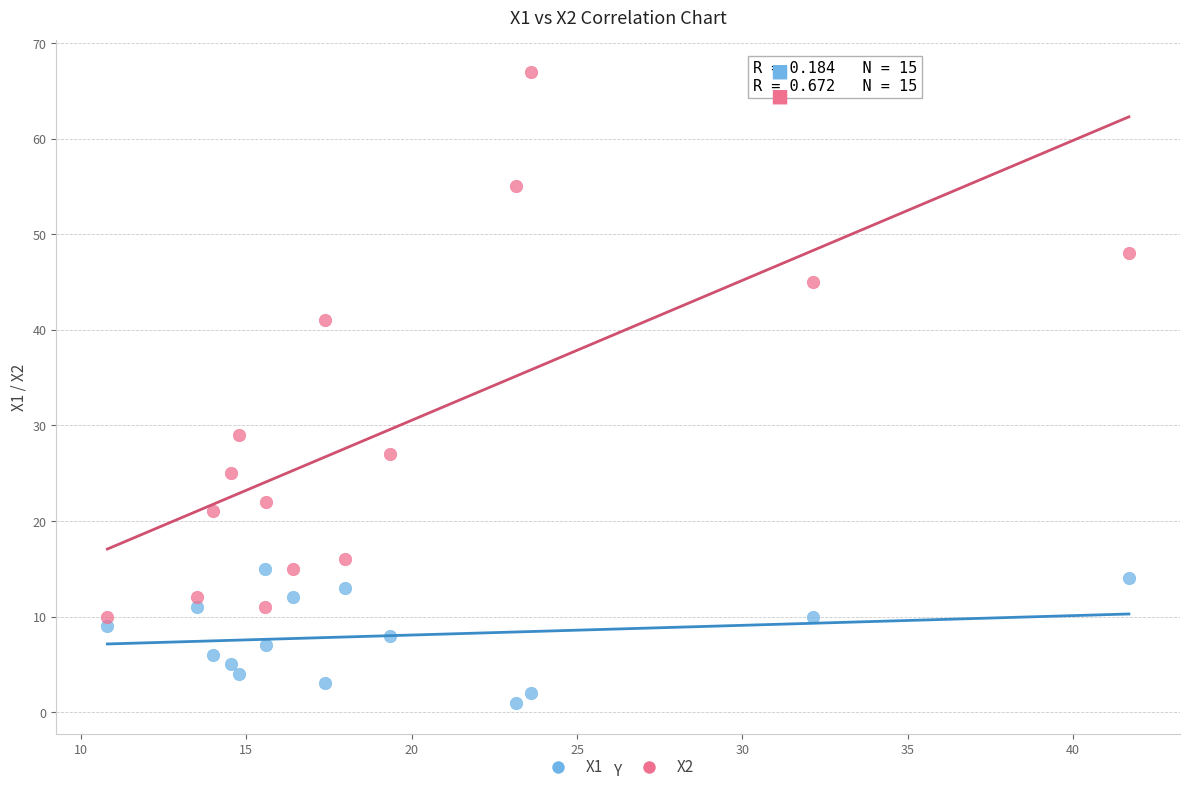

Across all data points, what is the range of Y values (max minus min)?

66